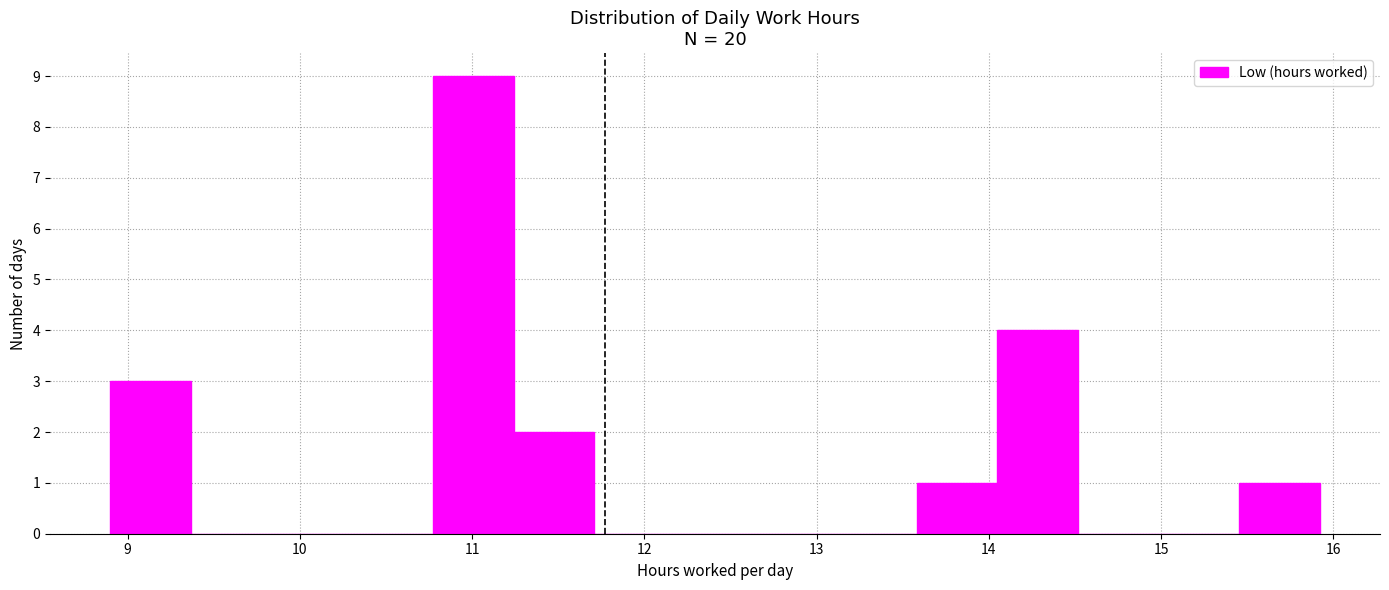

Reading left to right, list every bar in this chart as the range it spans on the x-axis followed by its height. Neither the bar edges nor the heights are printed on the chart, so give them approximately, as read against the axes.

8.9 to 9.4: 3
9.4 to 9.8: 0
9.8 to 10.3: 0
10.3 to 10.8: 0
10.8 to 11.2: 9
11.2 to 11.7: 2
11.7 to 12.2: 0
12.2 to 12.6: 0
12.6 to 13.1: 0
13.1 to 13.6: 0
13.6 to 14.0: 1
14.0 to 14.5: 4
14.5 to 15.0: 0
15.0 to 15.5: 0
15.5 to 15.9: 1